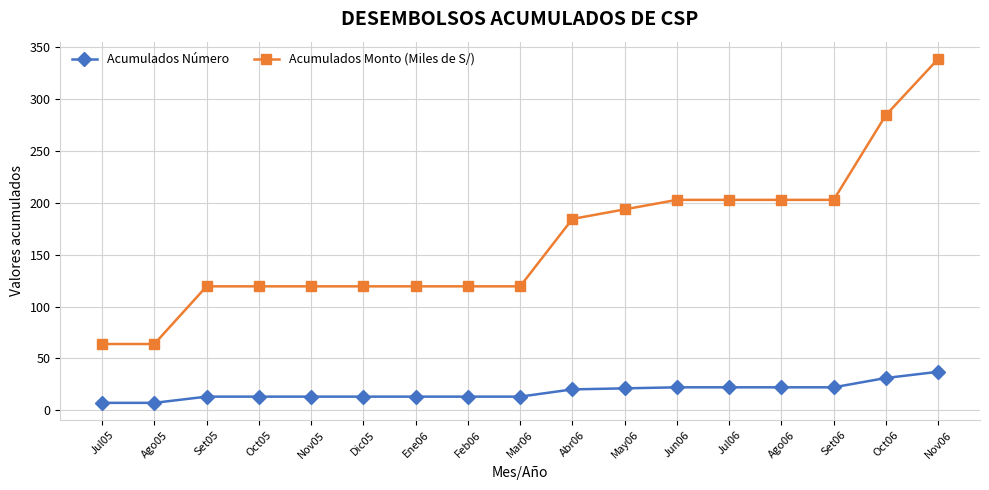

Is it true that Acumulados Número equals 39.0 at Set06?

False